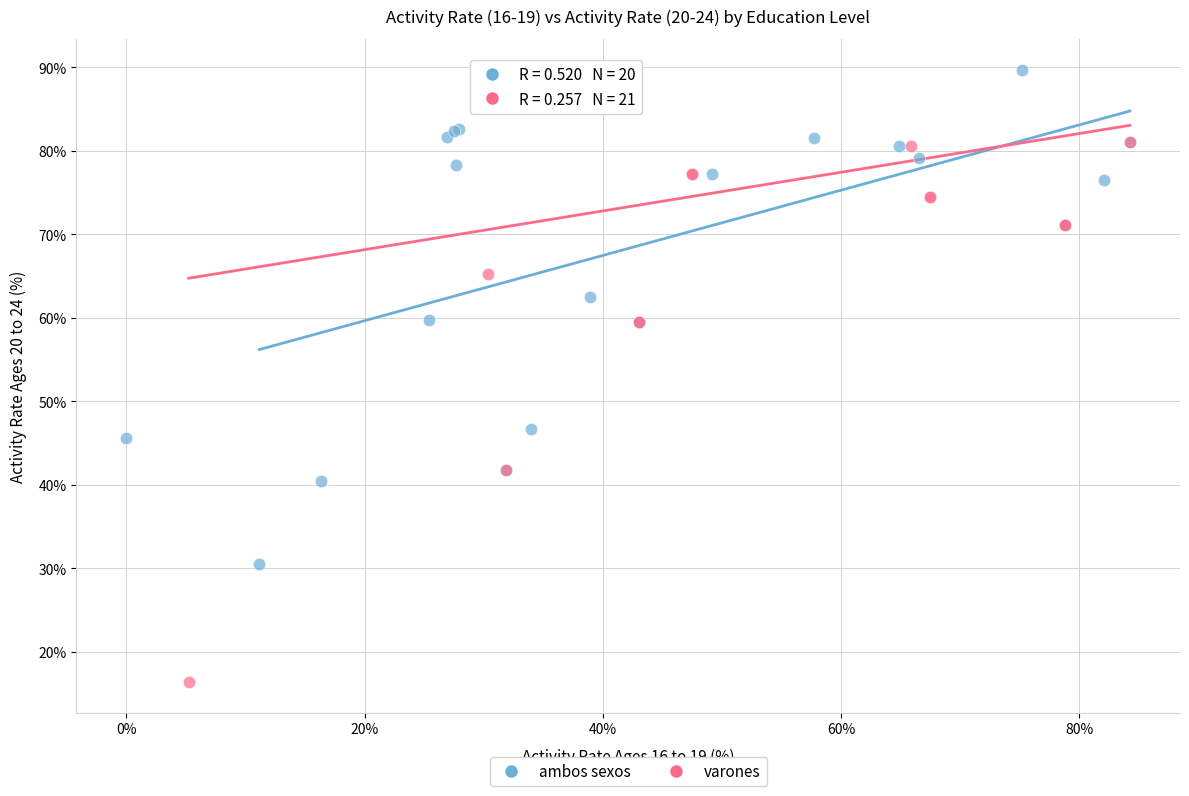

Which series reaches the minimum Y coordinate?

varones